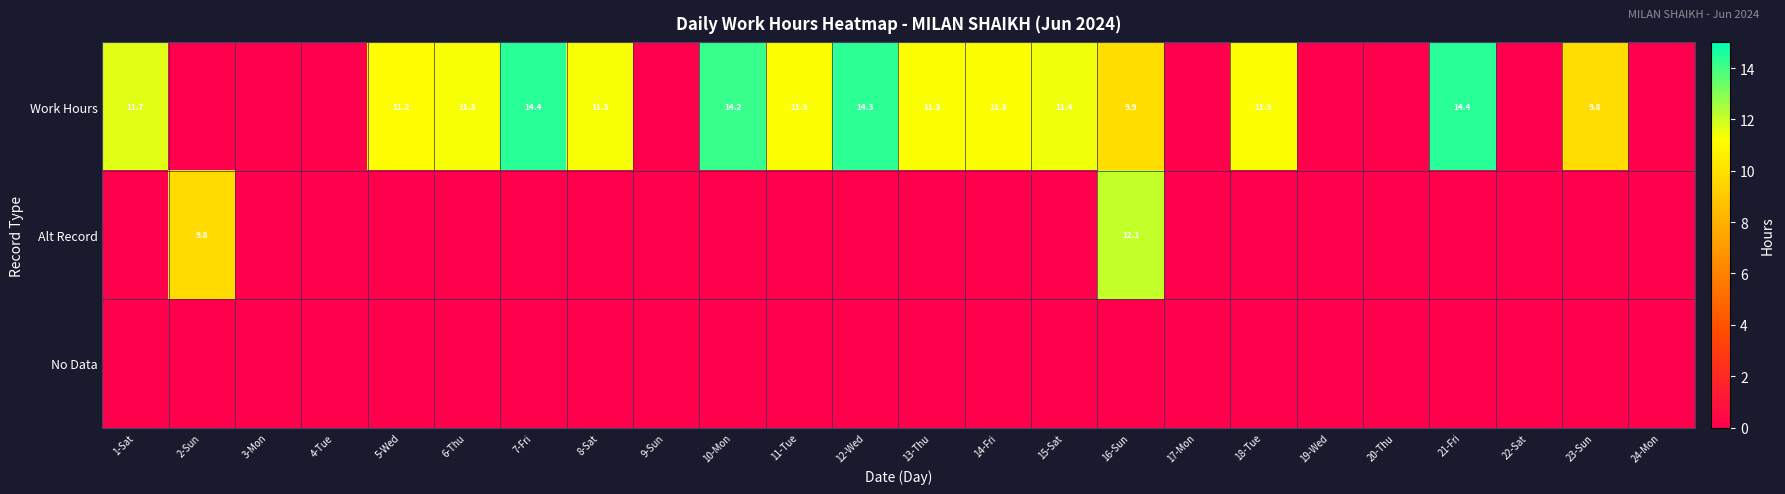

What is the difference between the Work Hours values at 14-Fri and 16-Sun?

1.4